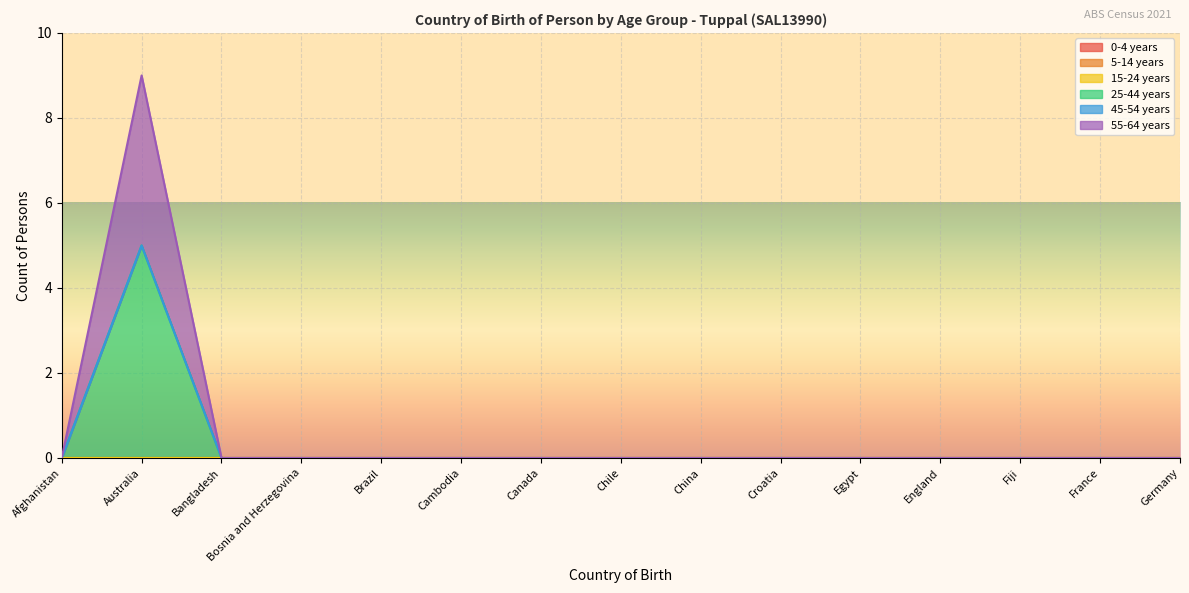

Which series has the widest spread of values?

25-44 years